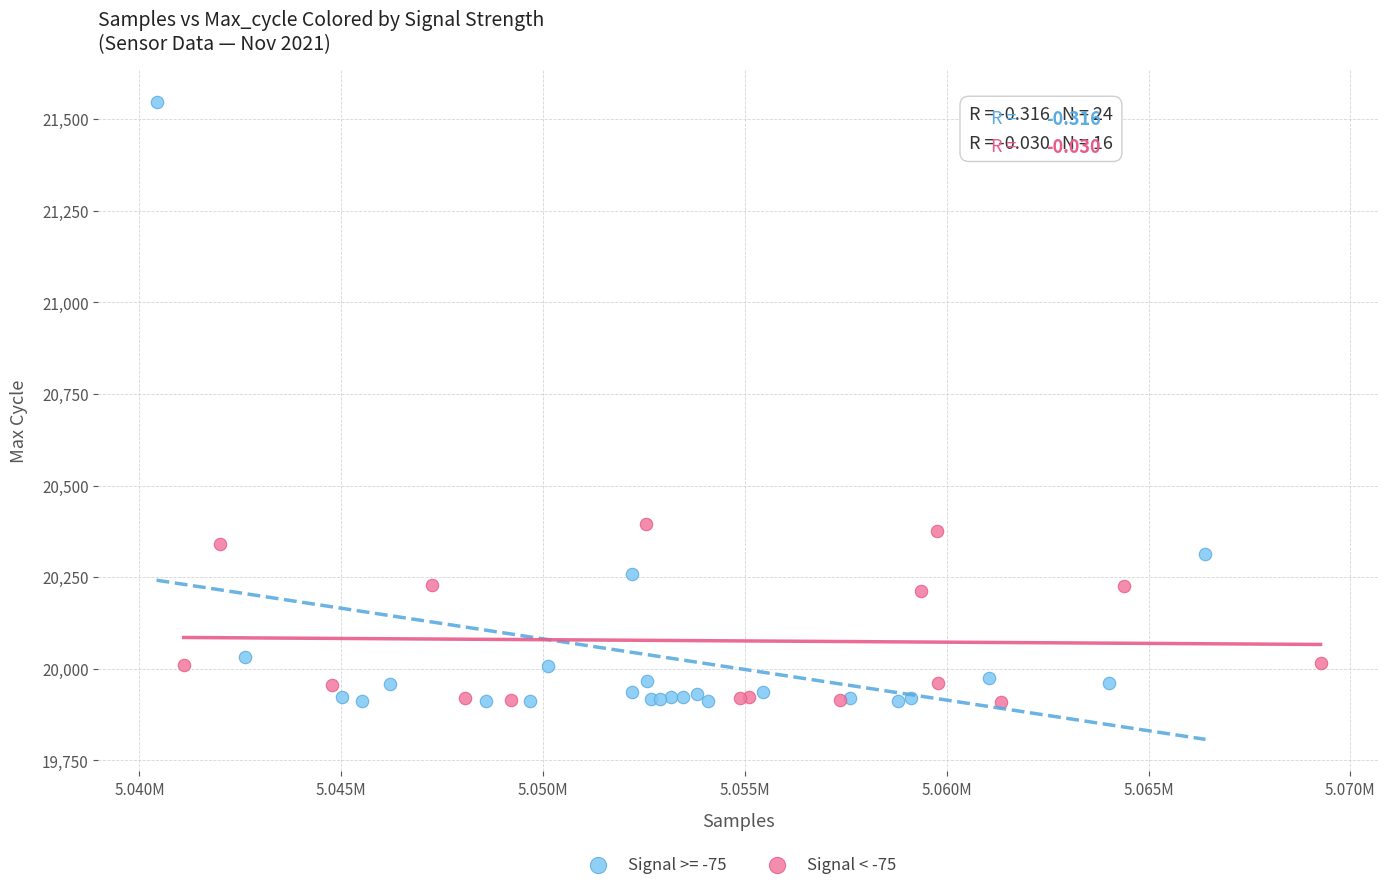

Which series has the widest spread of Y values?

Signal >= -75